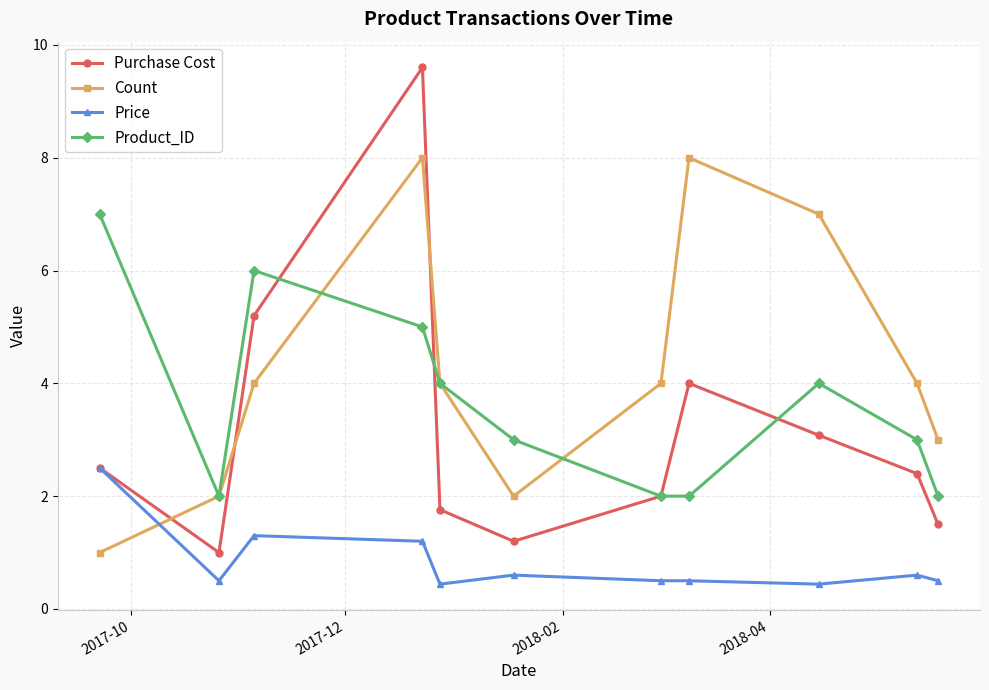

What is the value of the Product_ID point at the 5th from the left?

4.0